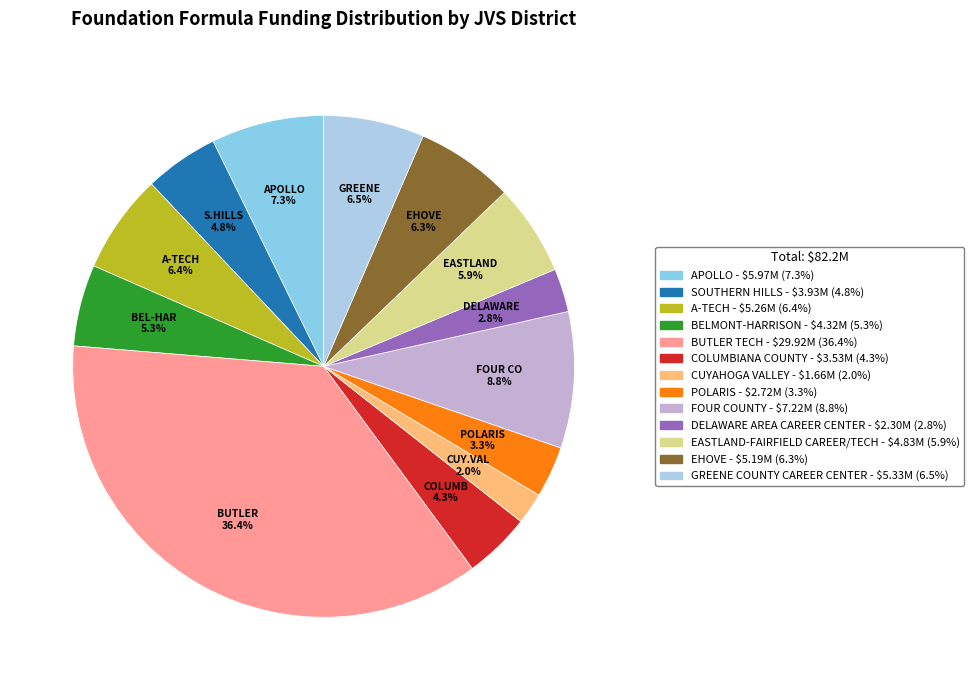

Between DELAWARE AREA CAREER CENTER and CUYAHOGA VALLEY, which is larger?

DELAWARE AREA CAREER CENTER